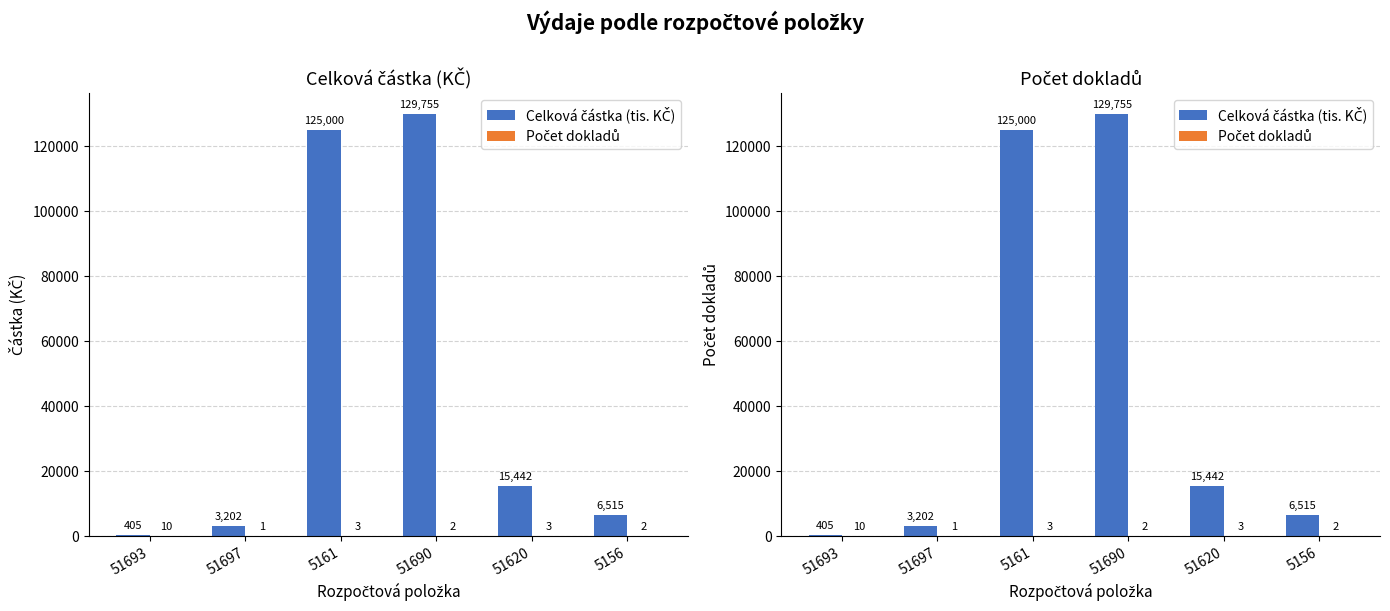

Which category has the lowest value in the Celková částka (tis. KČ) series?

51693